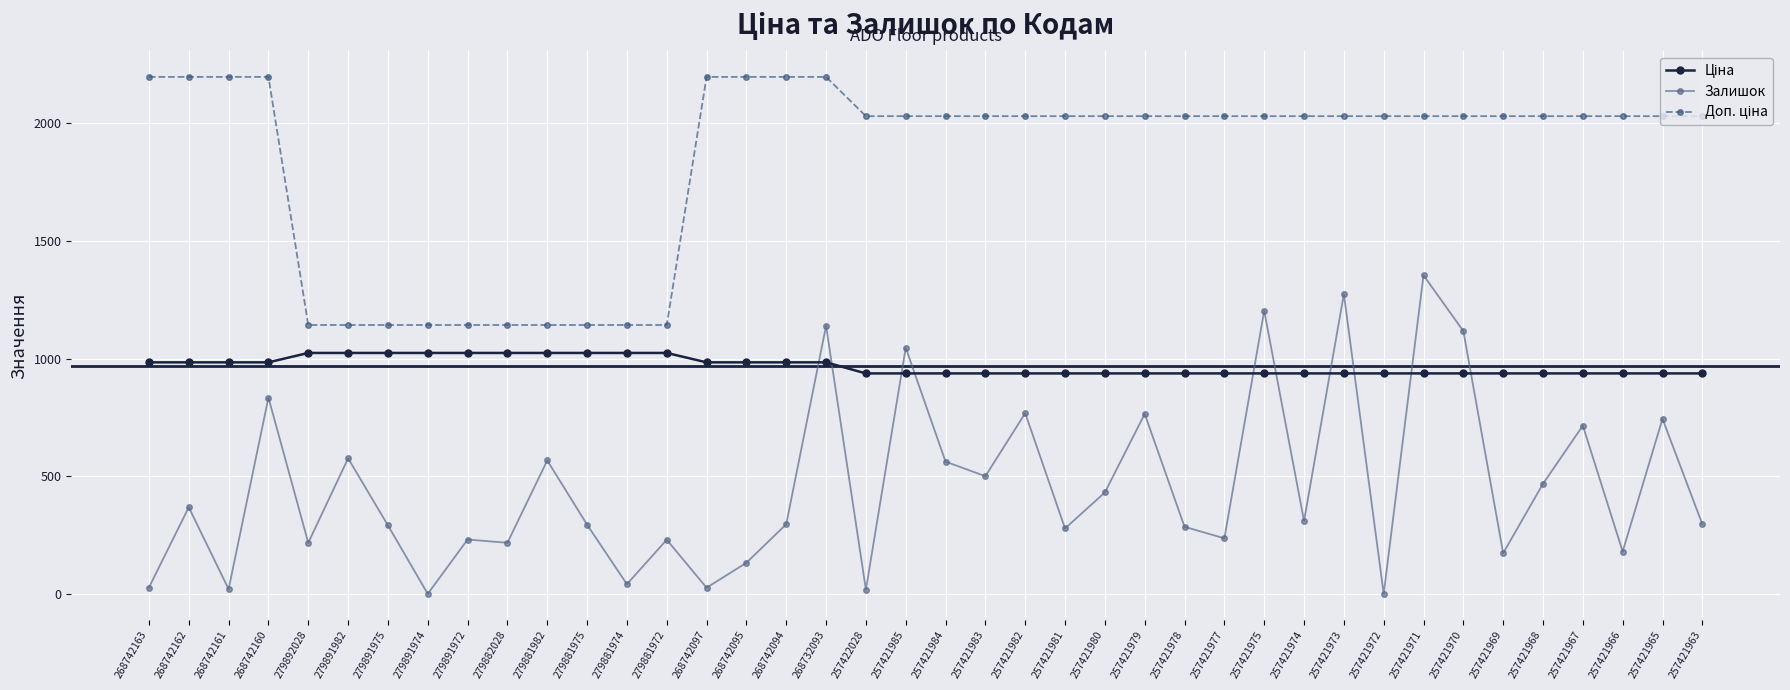

How many lines are shown in the chart?

3